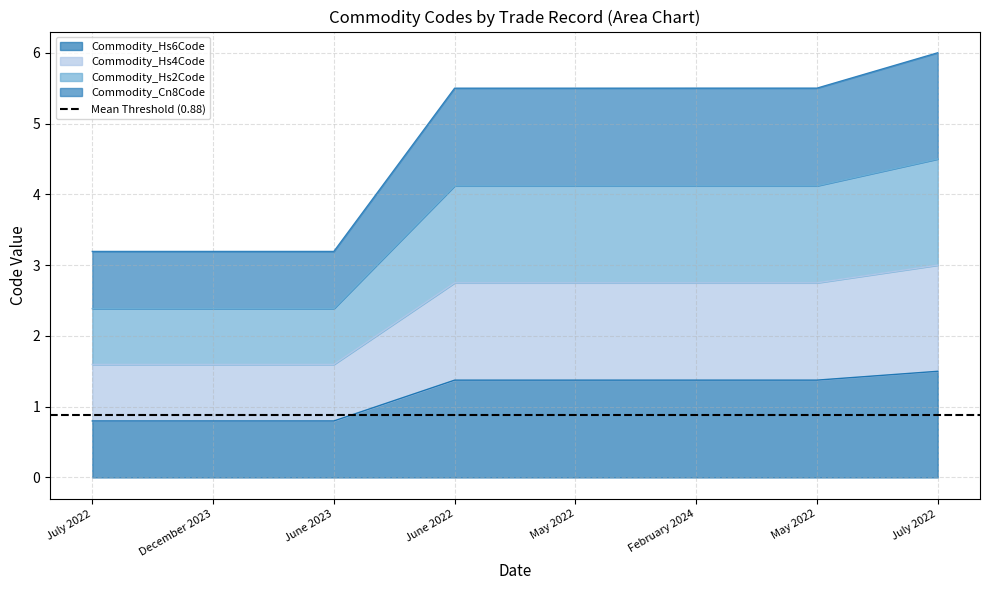

True or false: Commodity_Hs2Code has a value of 2.4 at December 2023.

True